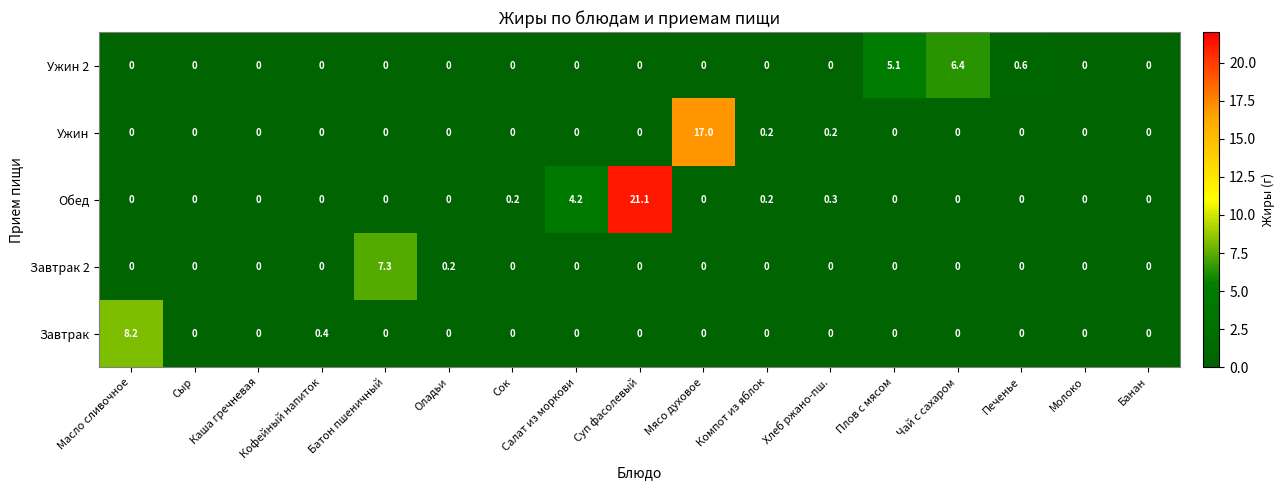

Count the number of categories in the chart.

17